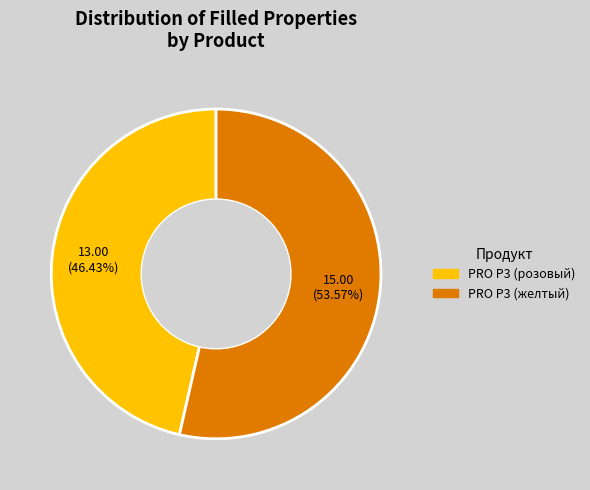

What is the majority slice?

PRO P3 (желтый)